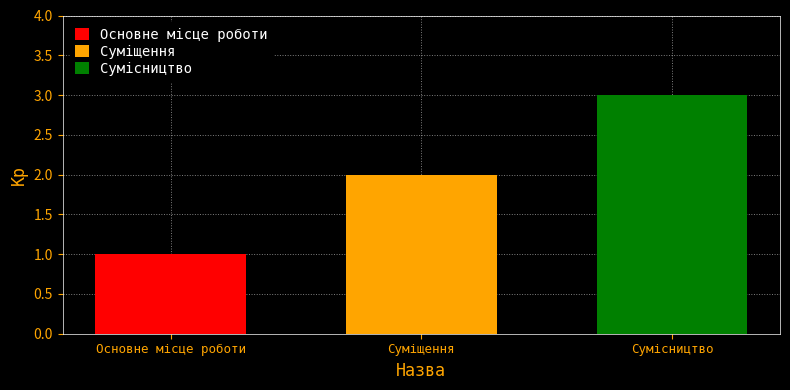

List the series in order of their overall mean, lowest first.

Основне місце роботи, Суміщення, Сумісництво